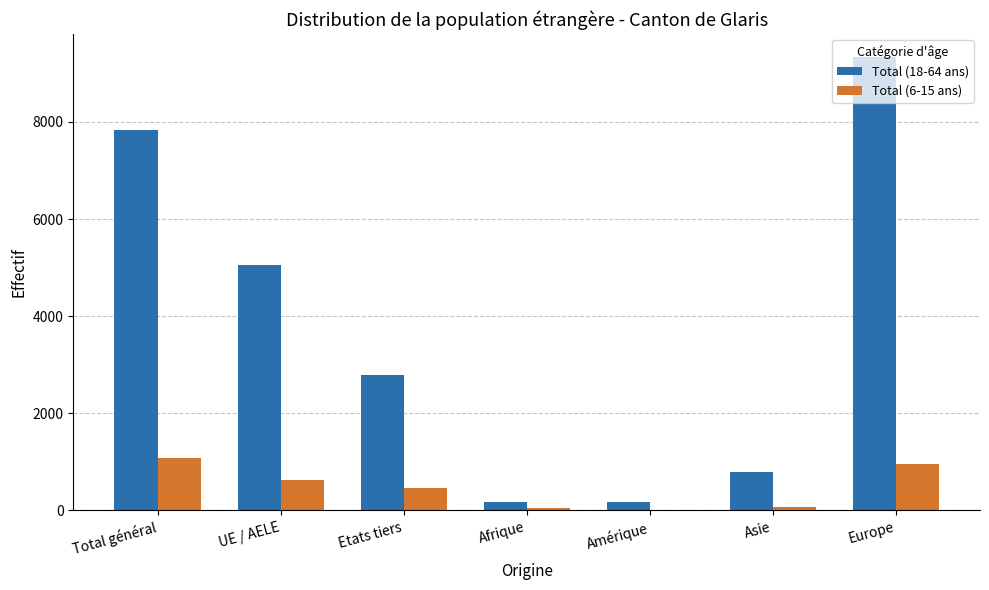

True or false: Total (6-15 ans) has a value of 560 at Total général.

False